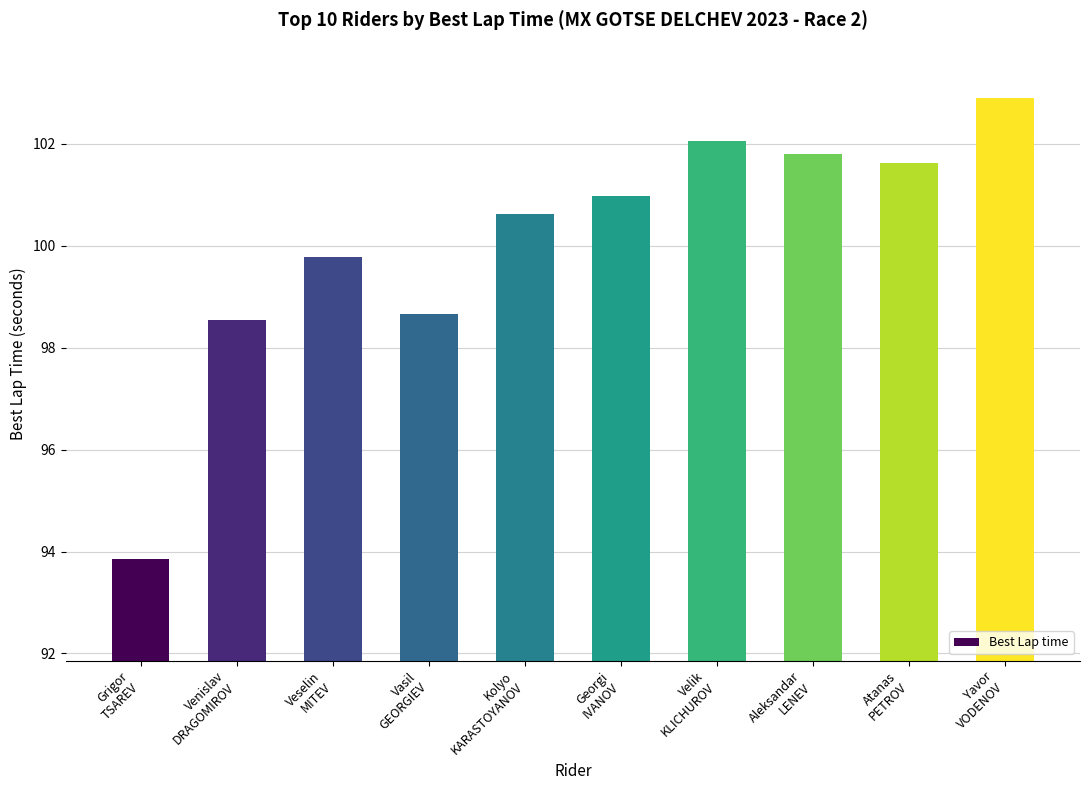

What is the ratio of the value at Kolyo
KARASTOYANOV to the value at Yavor
VODENOV?

1.0